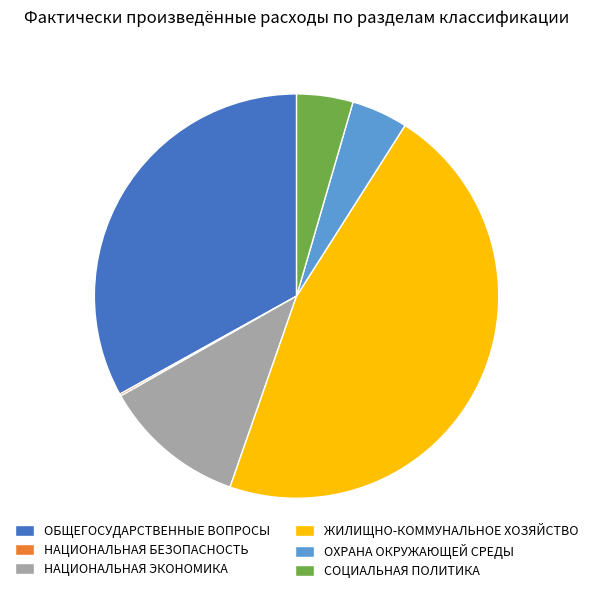

Do СОЦИАЛЬНАЯ ПОЛИТИКА and ЖИЛИЩНО-КОММУНАЛЬНОЕ ХОЗЯЙСТВО together represent more than half of the pie?

Yes